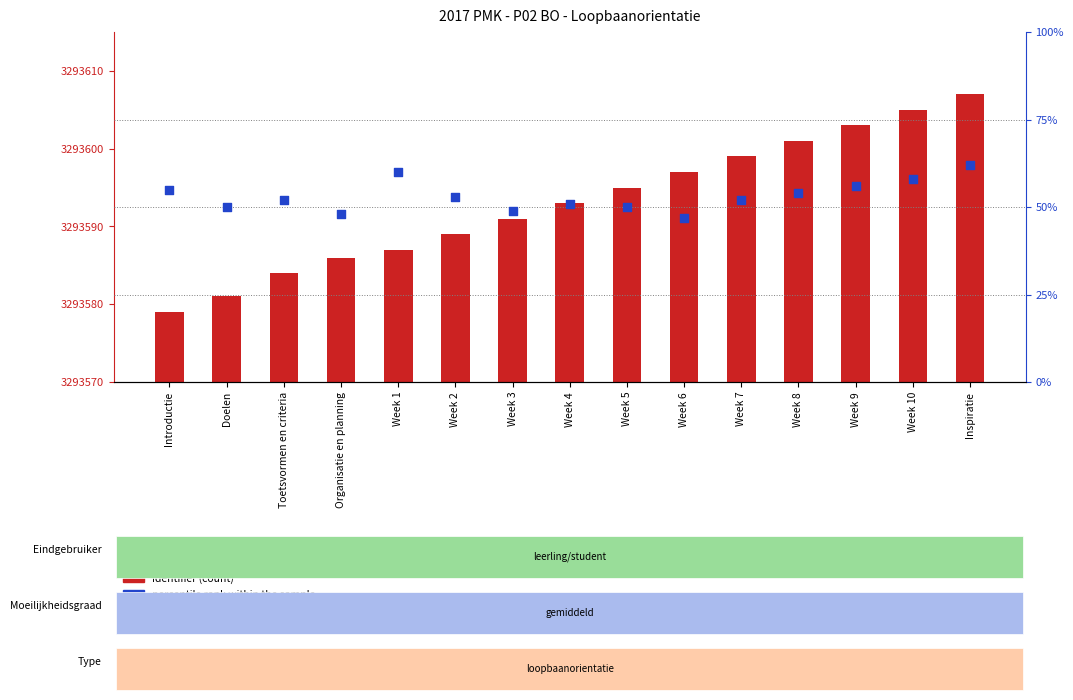

Which series has the largest Y range (max minus min)?

Identifier (count)